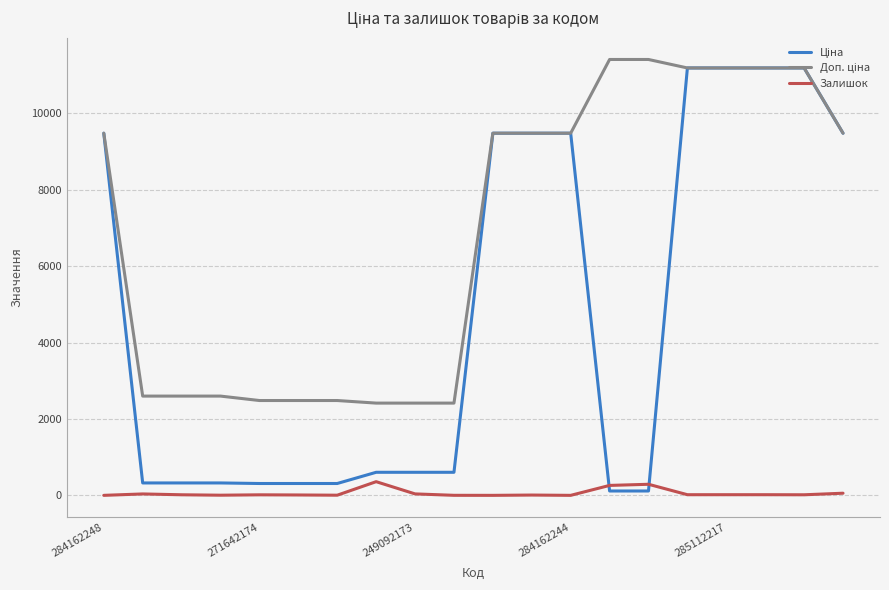

What is the average value of the Доп. ціна series?

6873.0